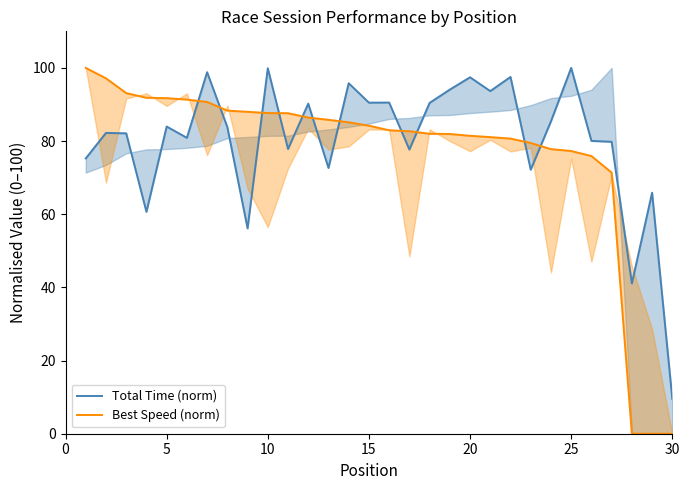

Reading left to right, what are all the values shown in this chart?

Total Time (norm): 75.3	82.2	82.1	60.7	84.0	80.9	98.8	83.8	56.1	99.9	77.8	90.2	72.7	95.8	90.5	90.5	77.7	90.4	94.1	97.4	93.7	97.5	72.2	85.4	100.0	80.0	79.8	41.1	65.9	9.5
Best Speed (norm): 100.0	97.2	93.1	91.8	91.7	91.3	90.7	88.3	88.0	87.7	87.6	86.4	85.8	85.1	84.2	83.0	82.7	82.0	81.9	81.4	81.1	80.7	79.5	77.8	77.3	75.9	71.4	0.0	0.0	0.0